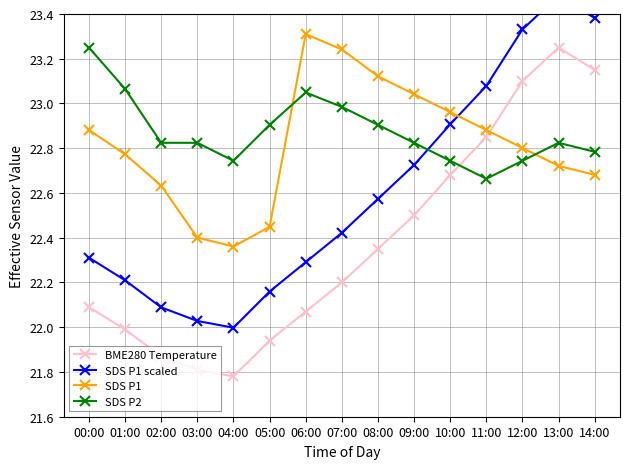

True or false: SDS P1 has a value of 8.4 at 06:00.

False